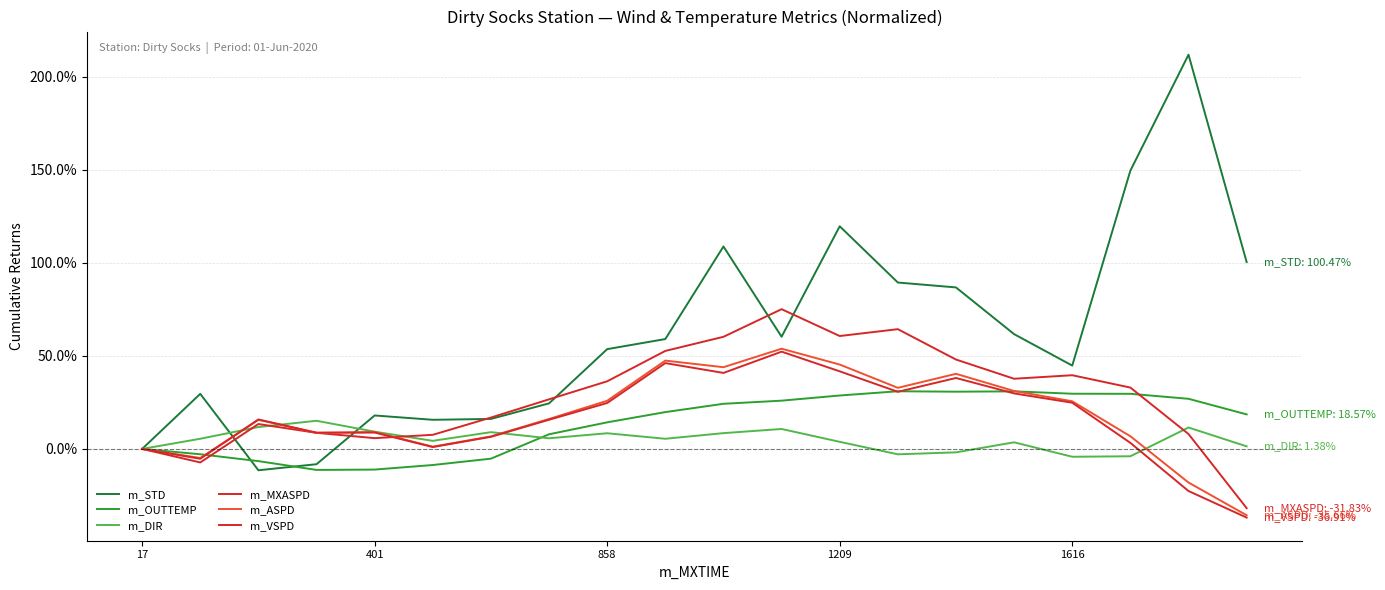

Which series ends up on top after the final intersection of m_ASPD and m_OUTTEMP?

m_OUTTEMP